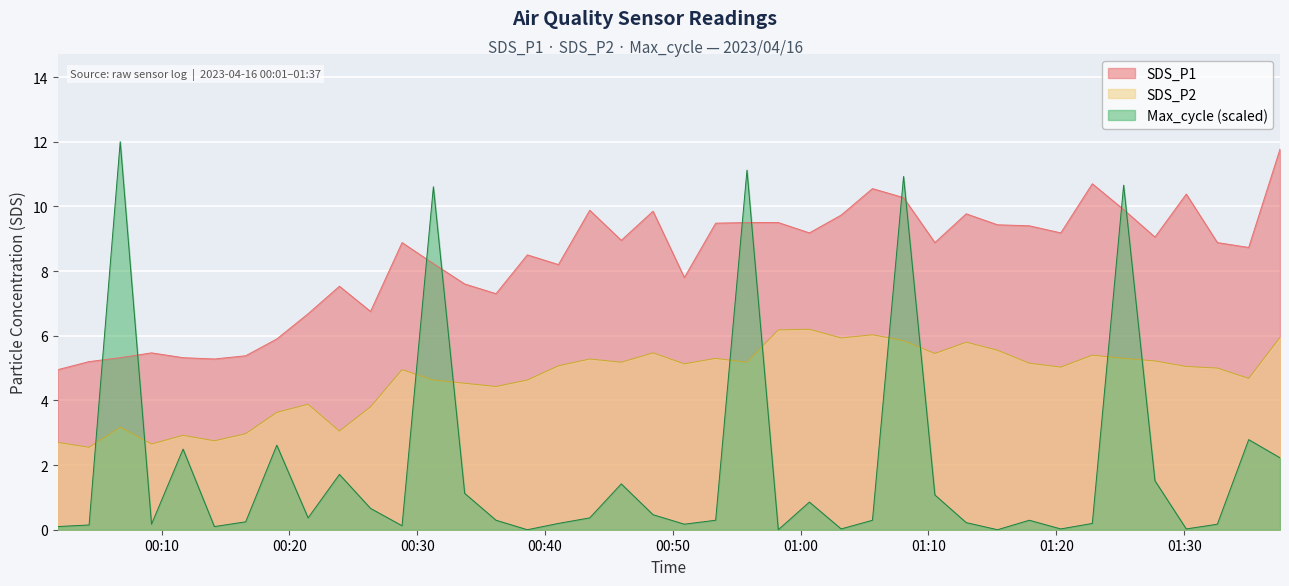

What position from the right is 2023/04/16 01:27:43?

5